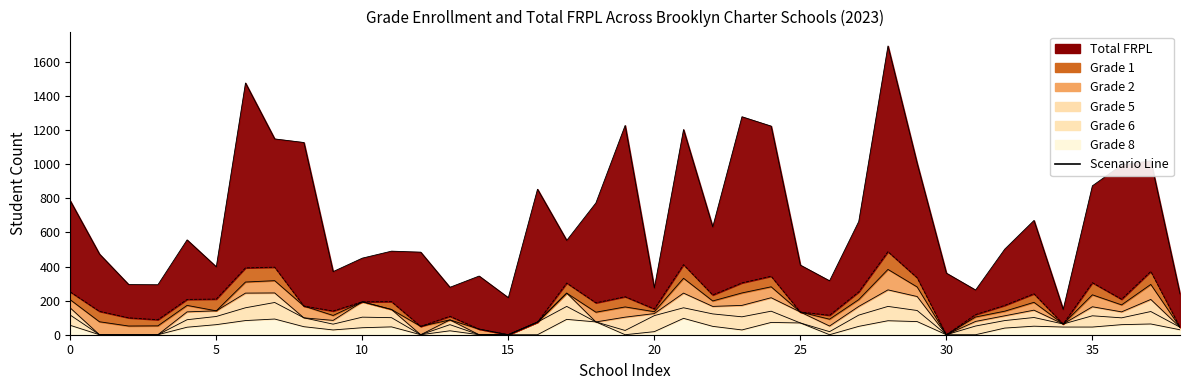

True or false: Grade 8 and Total FRPL intersect in this chart.

False